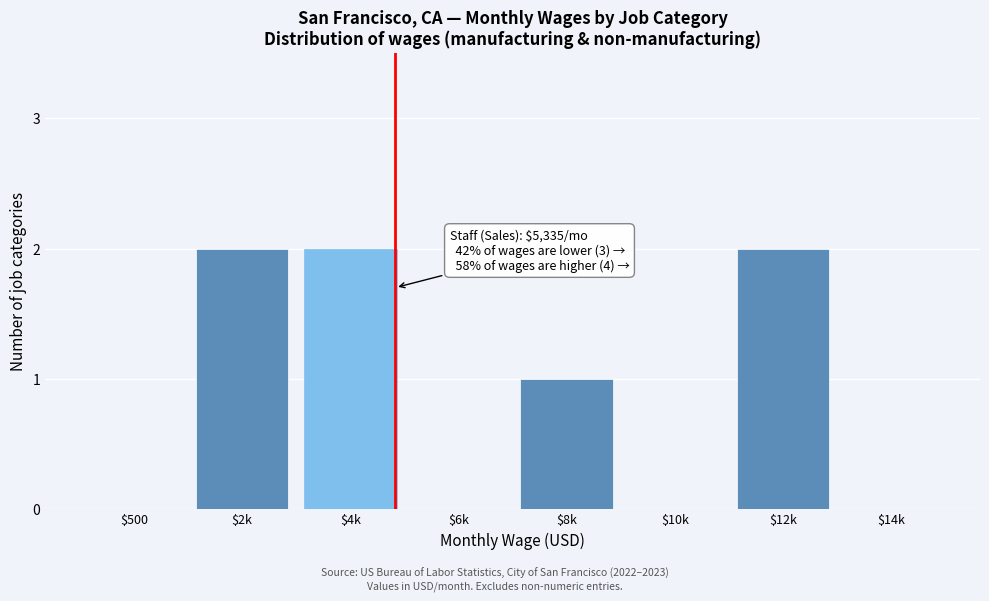

True or false: the data shows 0 at $14k.

True